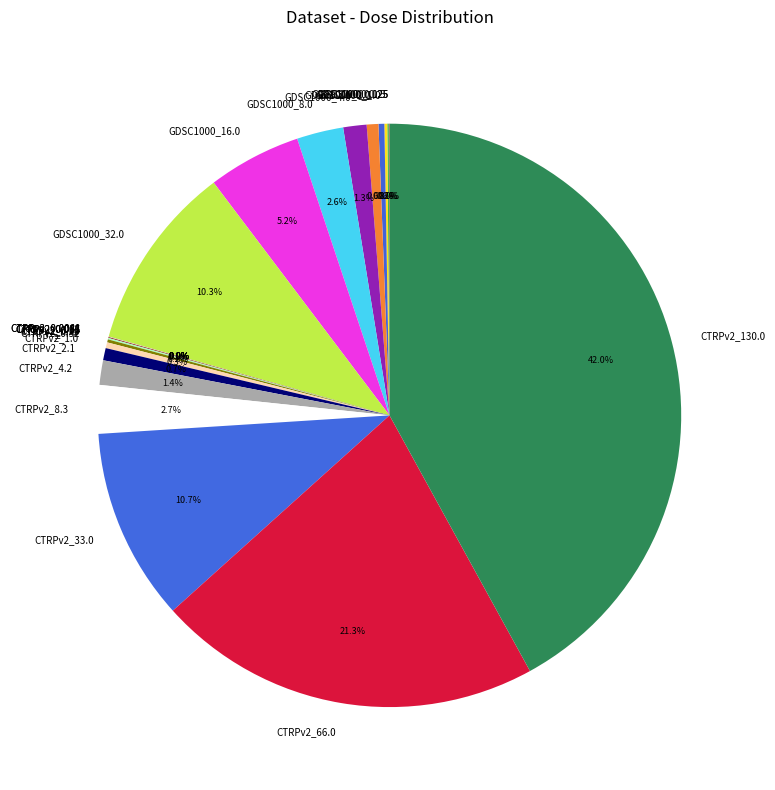

Which slice is the largest?

CTRPv2_130.0